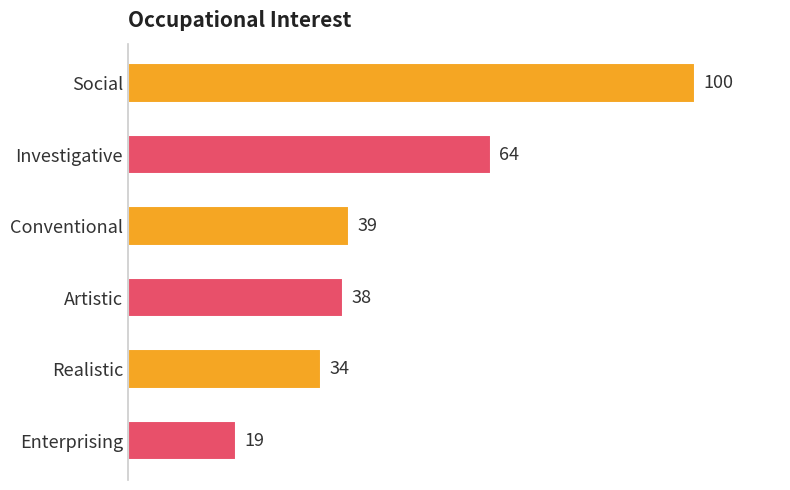

What position from the top is Enterprising?

6